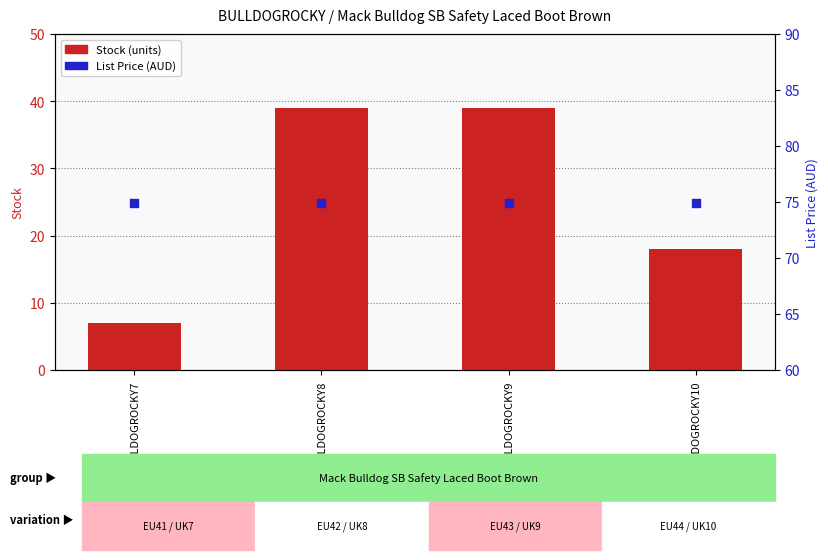

Which series reaches the minimum Y coordinate?

Stock